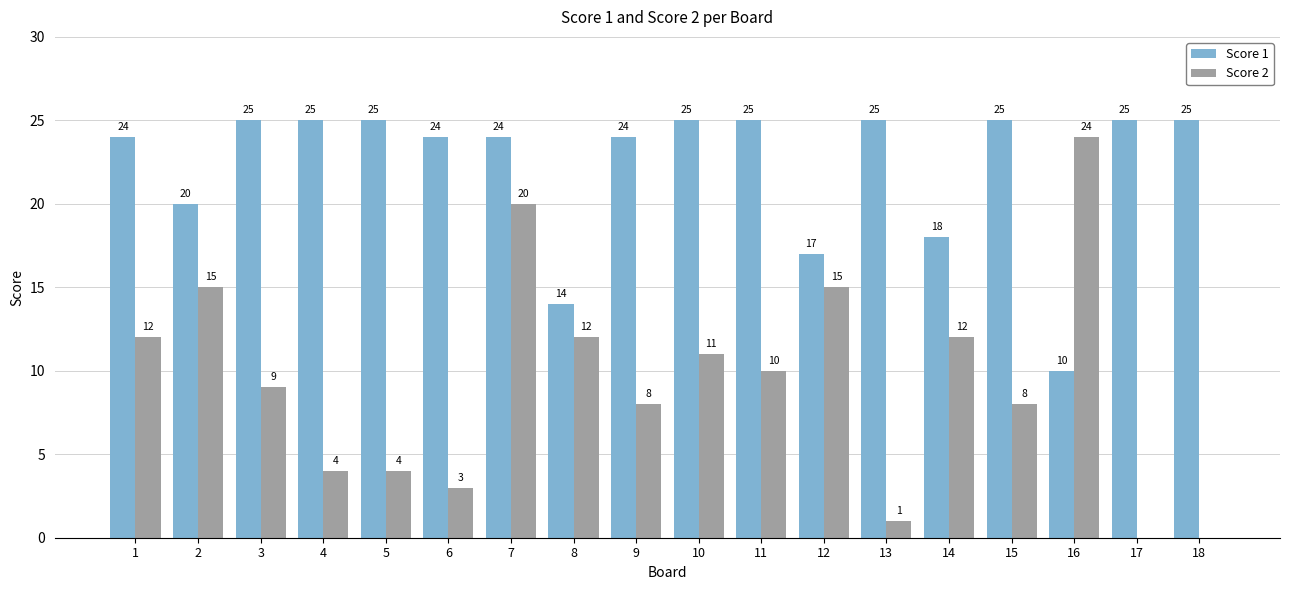

True or false: Score 2 has a value of 3 at 6.

True